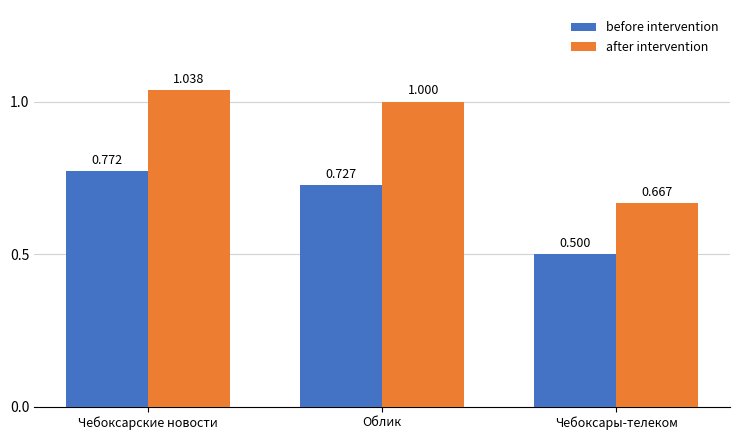

Are the bars horizontal?

No